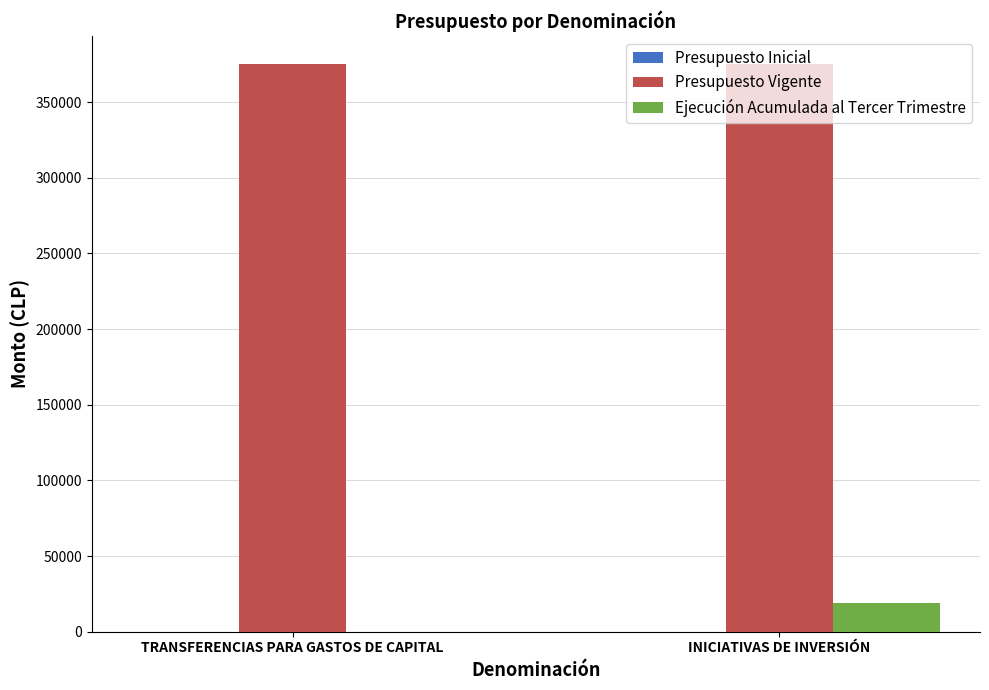

Which series has the widest spread of values?

Ejecución Acumulada al Tercer Trimestre